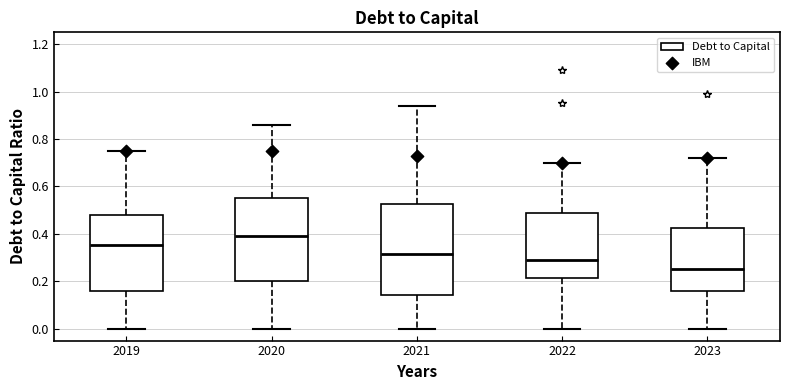

Where does the lower whisker of the box at x = 2021 end on the y-axis? The values are not printed on the chart, so give them approximately, as read against the axis.

0.00